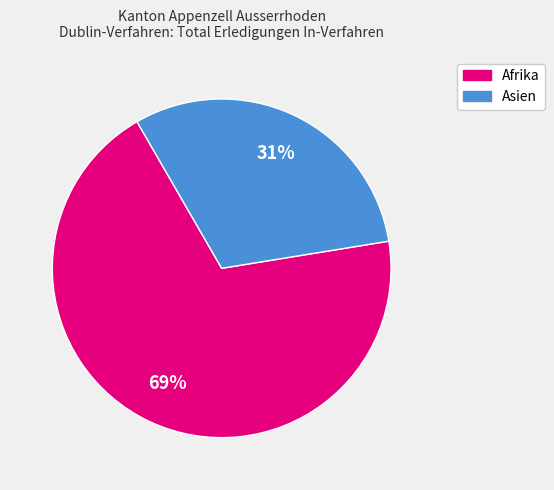

To the nearest percent, what is the average slice percentage?

50%